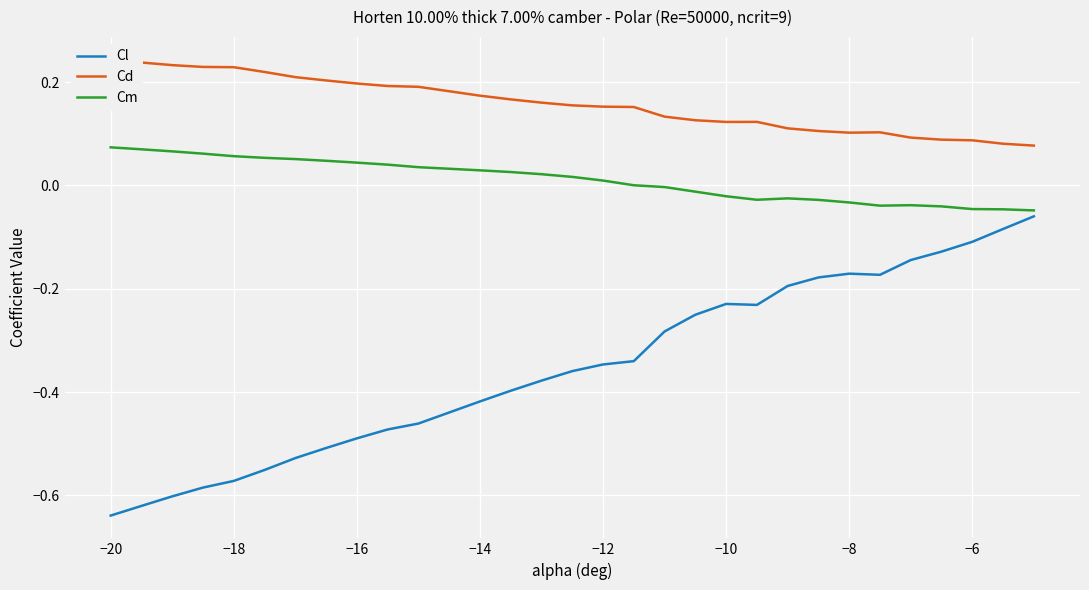

Which category has the lowest value in the Cl series?

−20